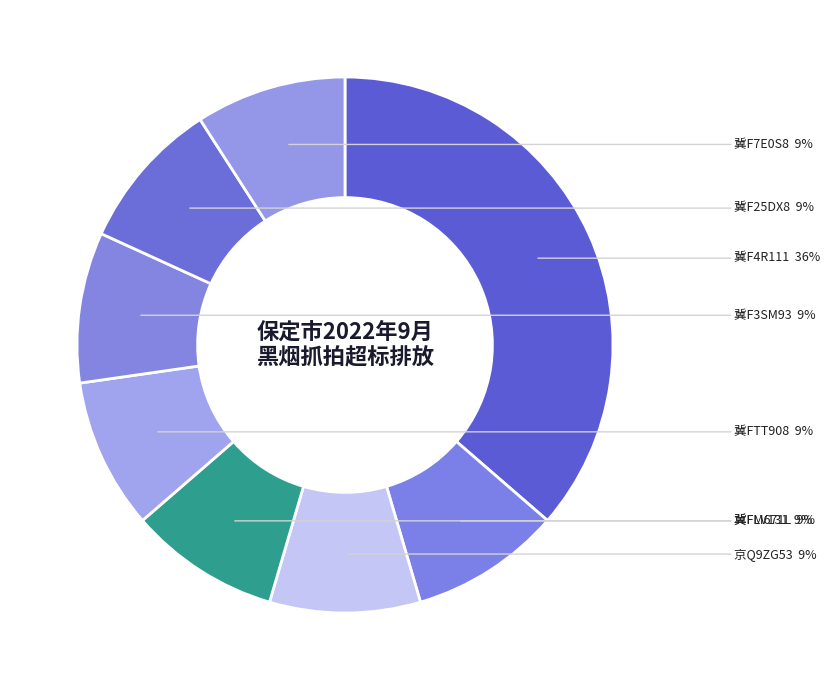

What is the smallest slice in the pie chart?

冀FLV131